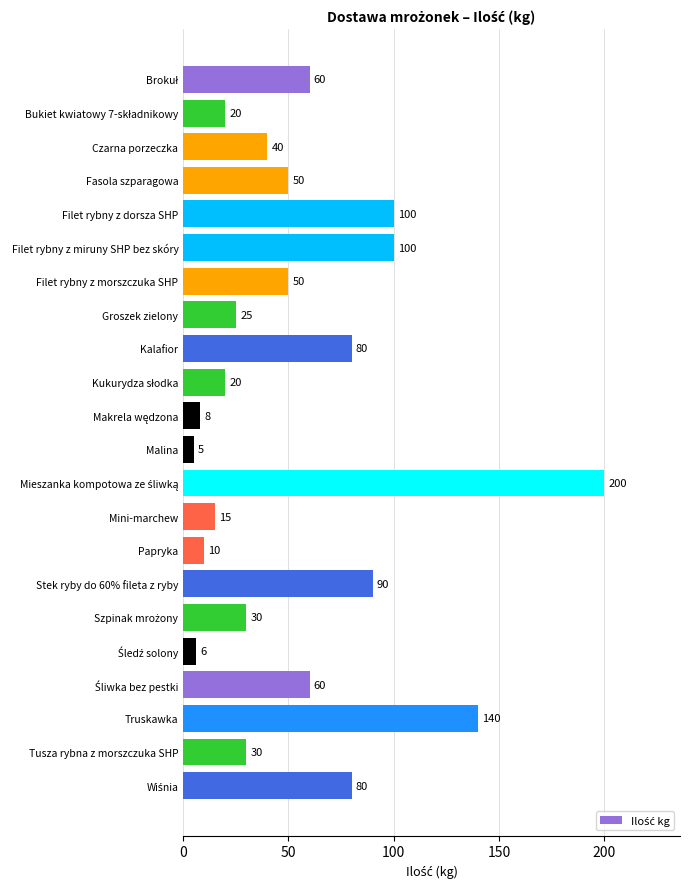

The chart shows a value of 80 at Kalafior. True or false?

True